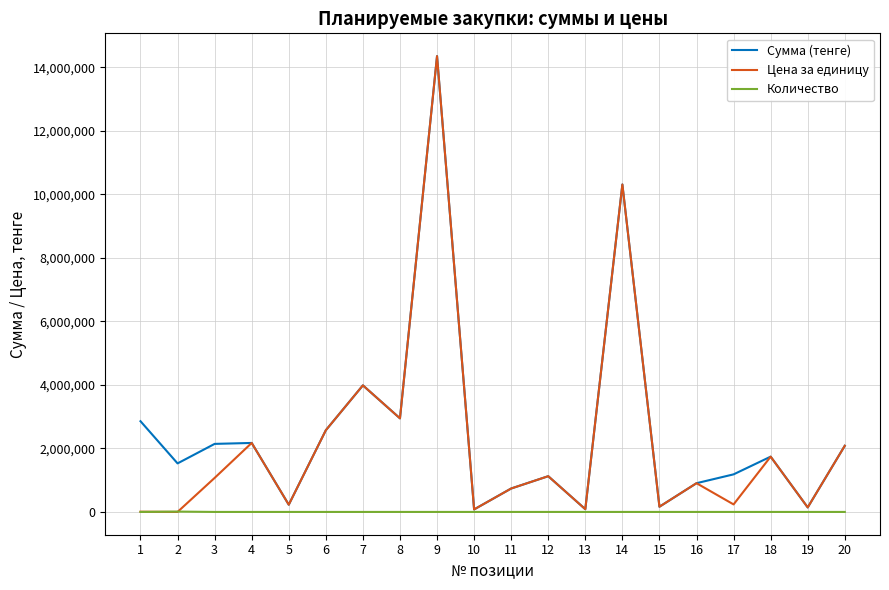

At which category is the sum across all series the highest?

9